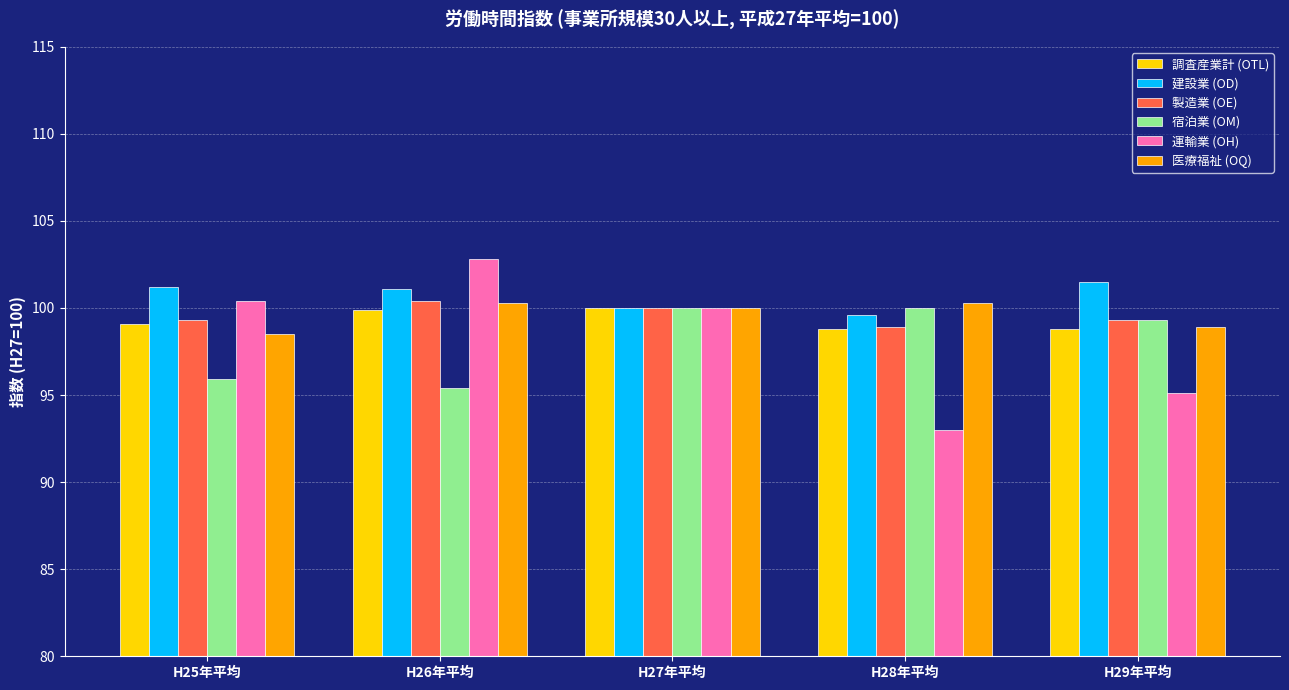

What is the sum of the 調査産業計 (OTL) values at H29年平均 and H27年平均?

198.8